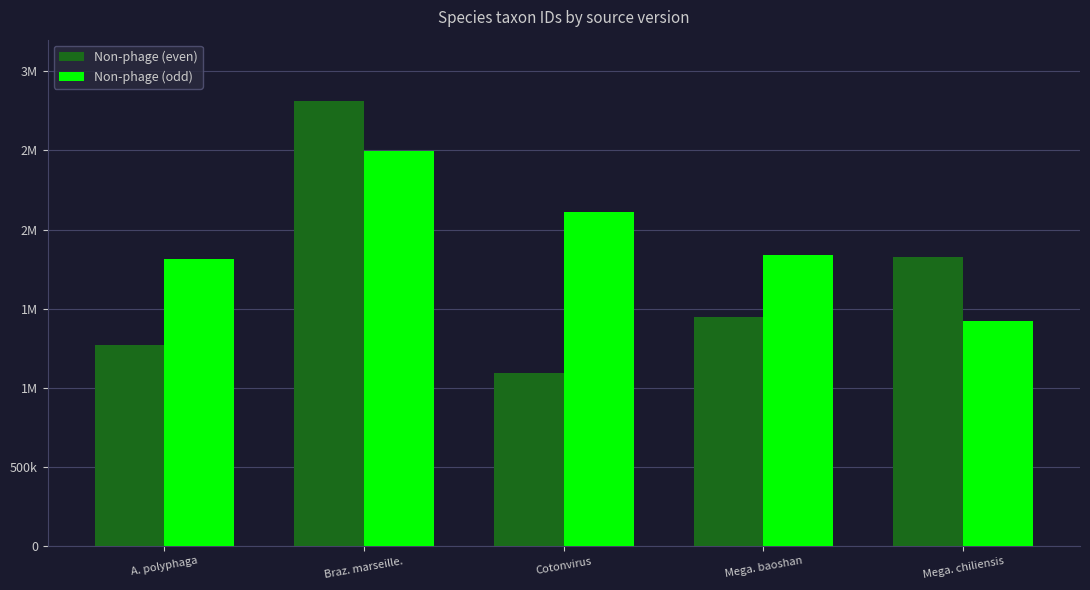

List the series in order of their overall mean, highest first.

Non-phage (odd), Non-phage (even)